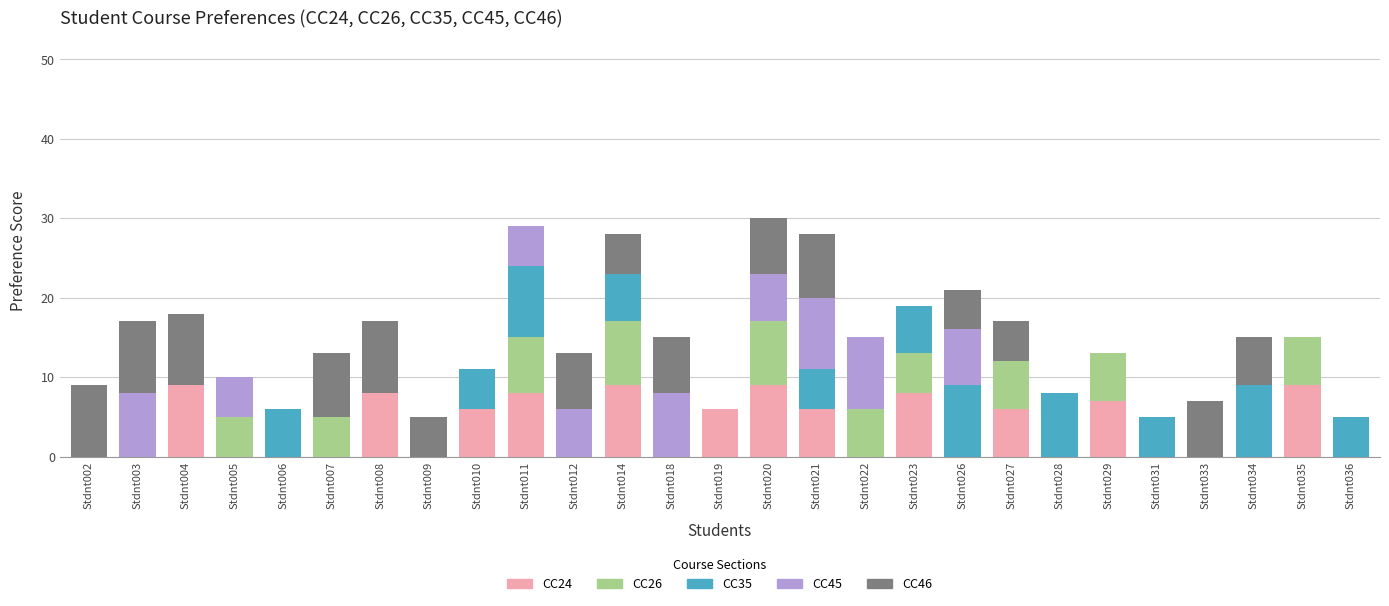

What is the maximum value for CC24?

9